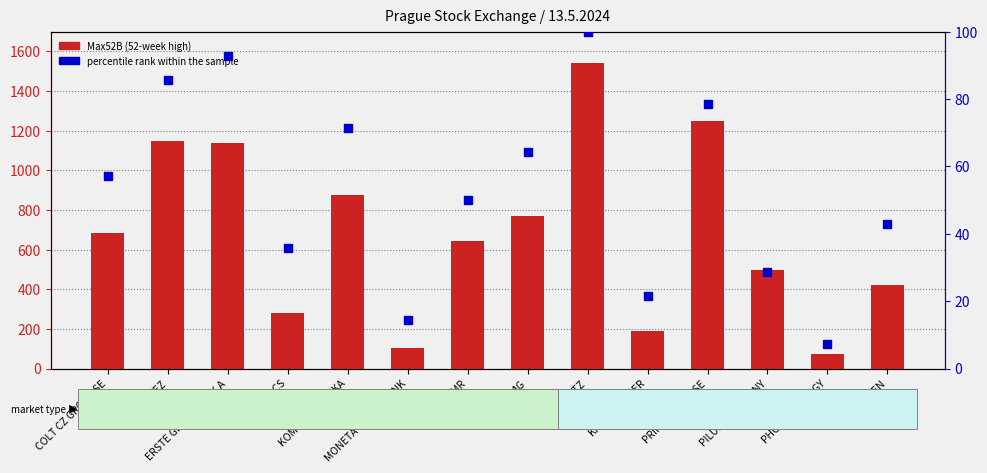

At how many categories does at least one series exceed 647?

7